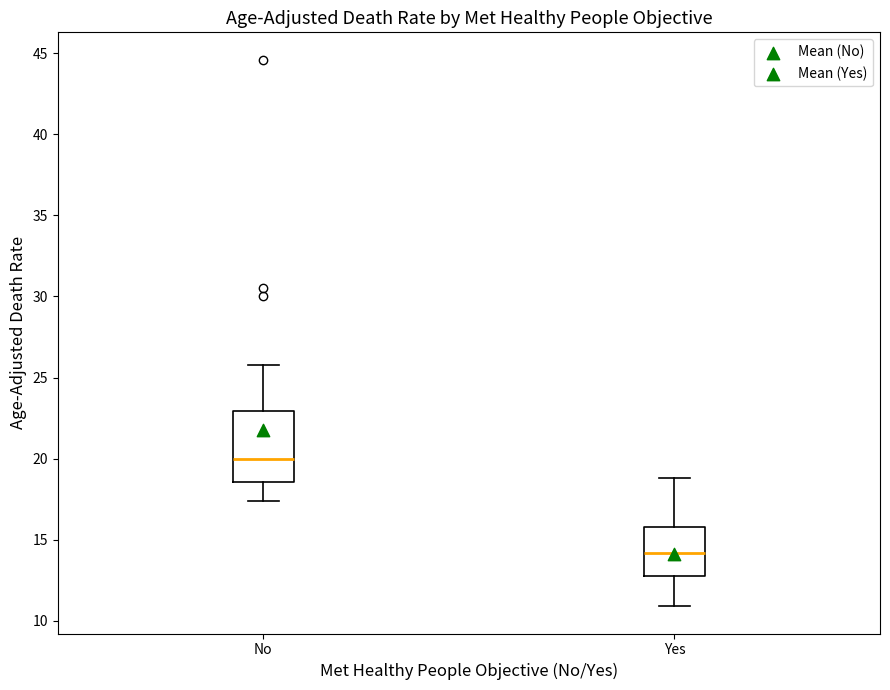

Reading left to right, transcribe this box plot: for each box, give where its median line is, the range the box spans, and where its two whiskers end, as read against the y-axis. The values are not printed on the chart, so give them approximately, as read against the axis.

No: median 20.0, box 18.5 to 23.0, whiskers 17.5 to 26.0
Yes: median 14.0, box 13.0 to 16.0, whiskers 11.0 to 19.0